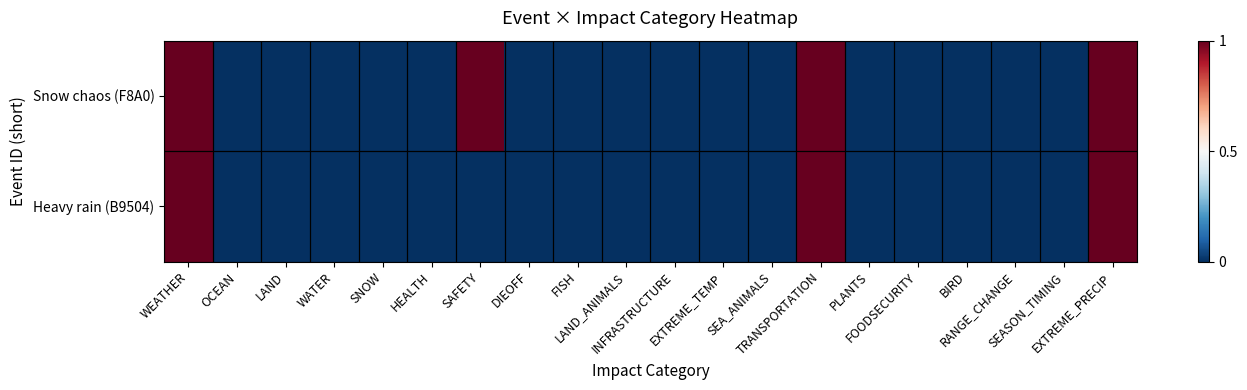

Reading left to right, transcribe all the data shown in this chart.

Snow chaos (F8A0): WEATHER=1	OCEAN=0	LAND=0	WATER=0	SNOW=0	HEALTH=0	SAFETY=1	DIEOFF=0	FISH=0	LAND_ANIMALS=0	INFRASTRUCTURE=0	EXTREME_TEMP=0	SEA_ANIMALS=0	TRANSPORTATION=1	PLANTS=0	FOODSECURITY=0	BIRD=0	RANGE_CHANGE=0	SEASON_TIMING=0	EXTREME_PRECIP=1
Heavy rain (B9504): WEATHER=1	OCEAN=0	LAND=0	WATER=0	SNOW=0	HEALTH=0	SAFETY=0	DIEOFF=0	FISH=0	LAND_ANIMALS=0	INFRASTRUCTURE=0	EXTREME_TEMP=0	SEA_ANIMALS=0	TRANSPORTATION=1	PLANTS=0	FOODSECURITY=0	BIRD=0	RANGE_CHANGE=0	SEASON_TIMING=0	EXTREME_PRECIP=1